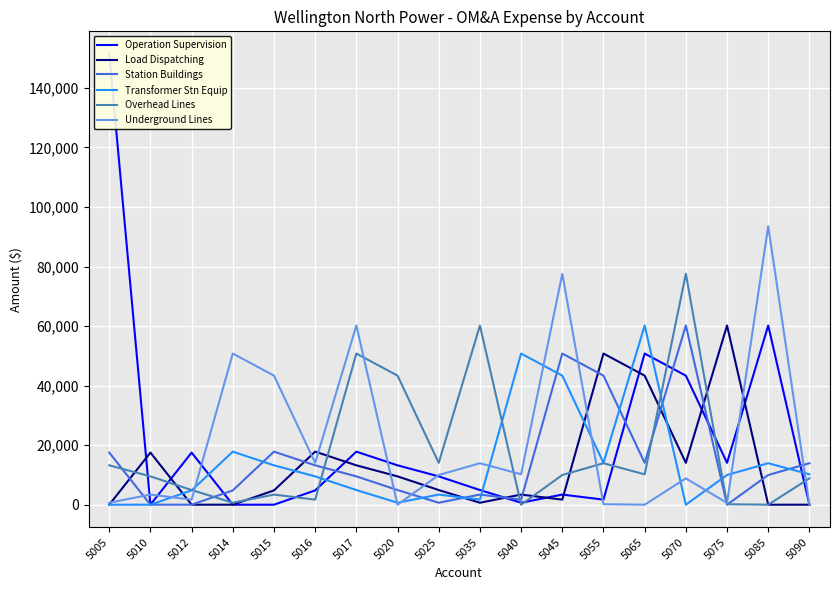

What is the total value across all series at 5070?

204042.3